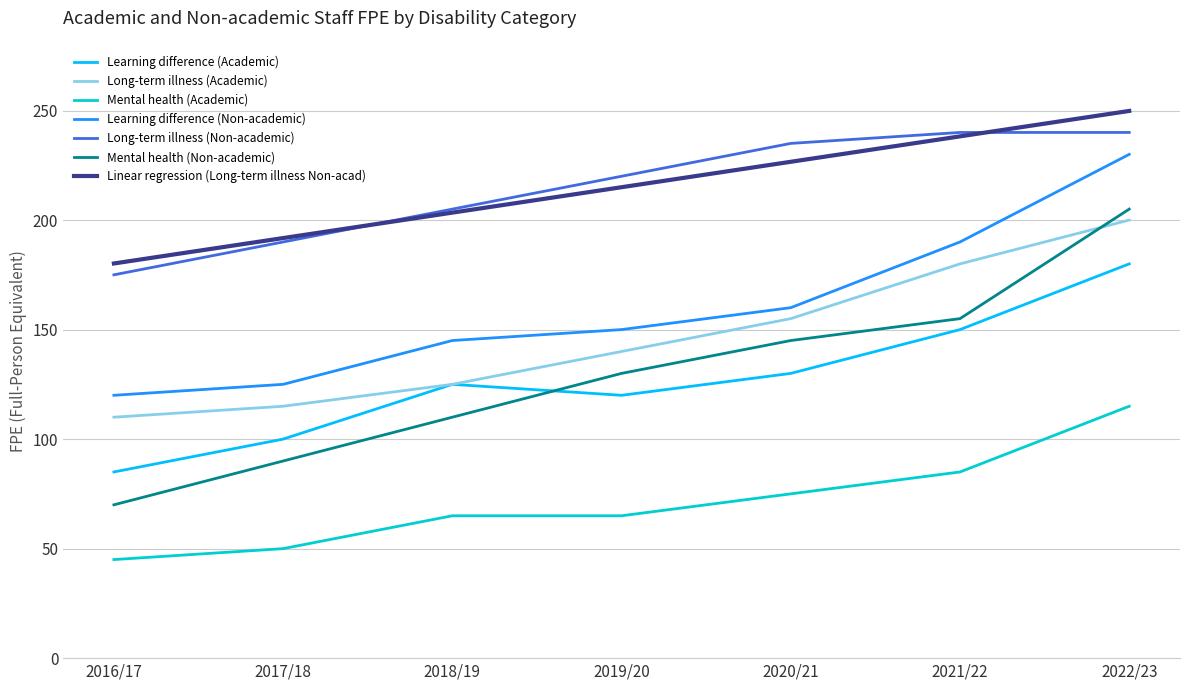

What is the difference between the Mental health (Non-academic) values at 2019/20 and 2021/22?

25.0